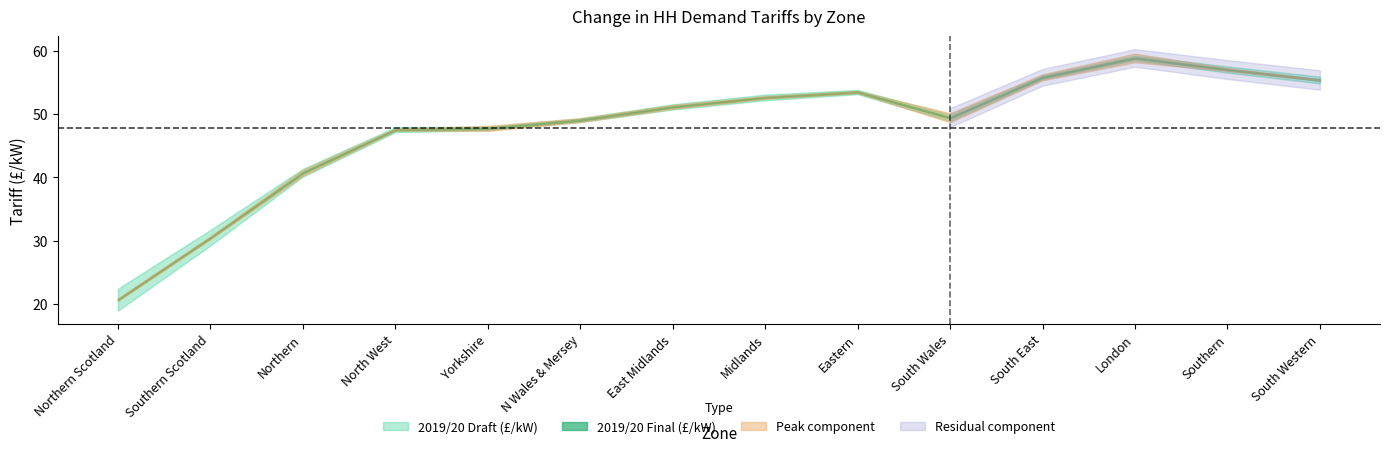

List the labels in order of 2019/20 Draft (£/kW) value, largest first.

London, Southern, South East, South Western, Eastern, Midlands, East Midlands, South Wales, N Wales & Mersey, Yorkshire, North West, Northern, Southern Scotland, Northern Scotland